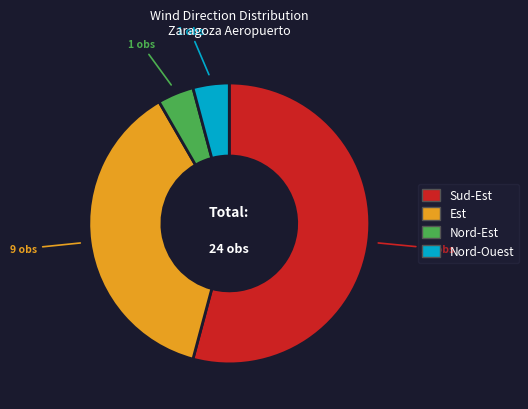

Is it true that Sud-Est is 66% of the pie?

False